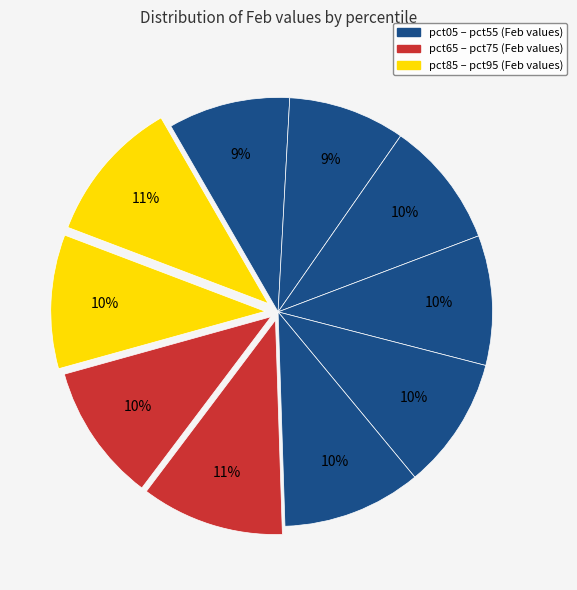

How many slices are in this pie chart?

10